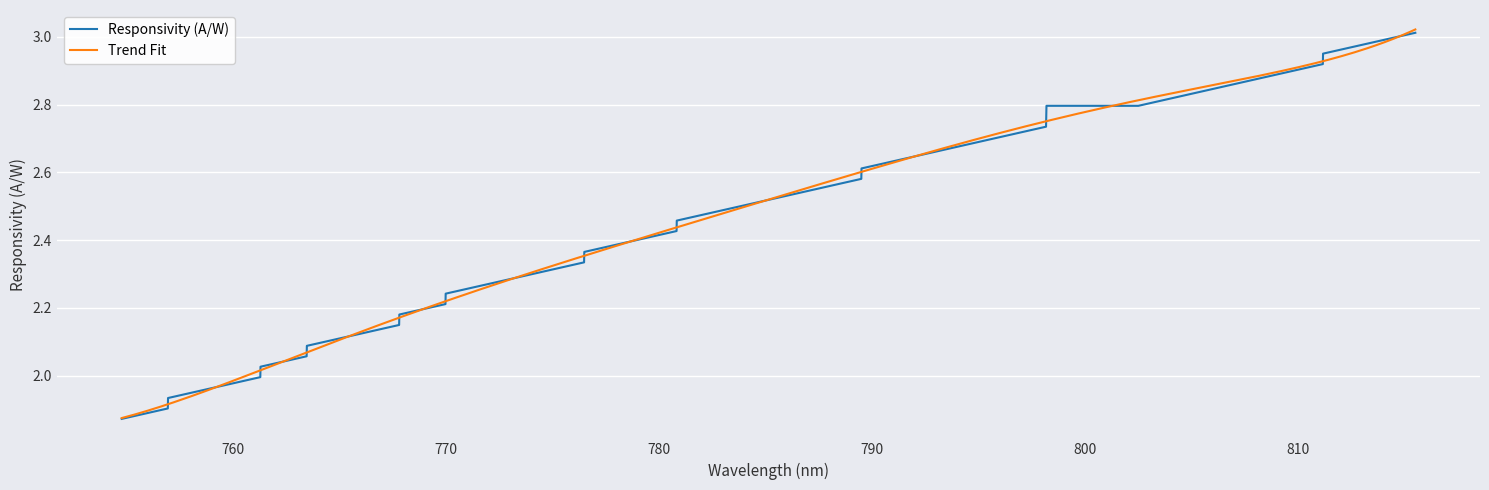

What is the smallest value displayed?

1.9